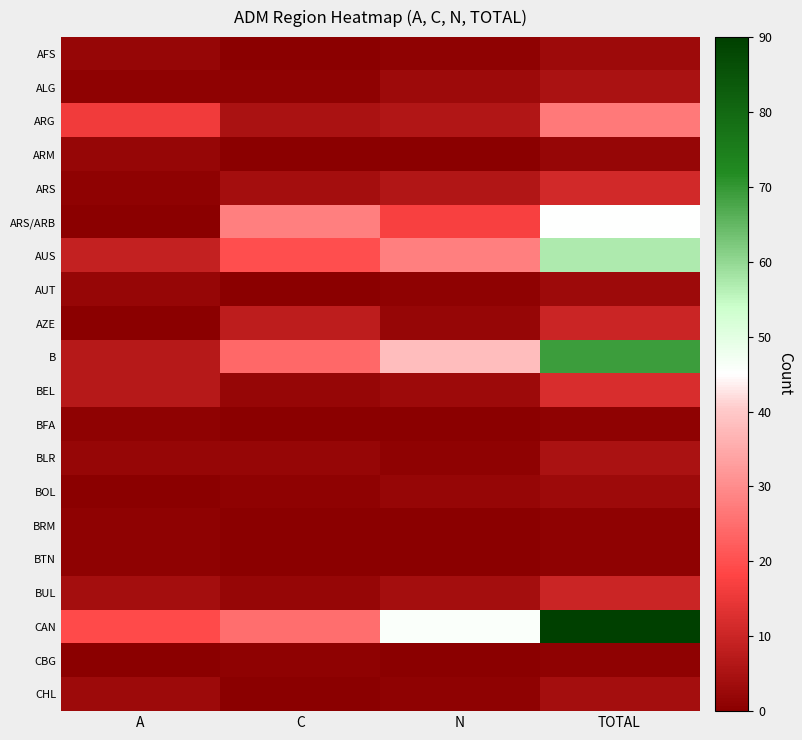

Reading right to left, transcribe all the data shown in this chart.

AFS: TOTAL=3	N=1	C=0	A=2
ALG: TOTAL=5	N=3	C=1	A=1
ARG: TOTAL=27	N=6	C=5	A=16
ARM: TOTAL=2	N=0	C=0	A=2
ARS: TOTAL=11	N=6	C=4	A=1
ARS/ARB: TOTAL=45	N=17	C=28	A=0
AUS: TOTAL=57	N=28	C=20	A=9
AUT: TOTAL=3	N=1	C=0	A=2
AZE: TOTAL=10	N=2	C=8	A=0
B: TOTAL=69	N=38	C=24	A=7
BEL: TOTAL=12	N=3	C=2	A=7
BFA: TOTAL=1	N=0	C=0	A=1
BLR: TOTAL=5	N=1	C=2	A=2
BOL: TOTAL=3	N=2	C=1	A=0
BRM: TOTAL=1	N=0	C=0	A=1
BTN: TOTAL=1	N=0	C=0	A=1
BUL: TOTAL=10	N=4	C=2	A=4
CAN: TOTAL=90	N=46	C=25	A=19
CBG: TOTAL=1	N=0	C=1	A=0
CHL: TOTAL=4	N=1	C=0	A=3